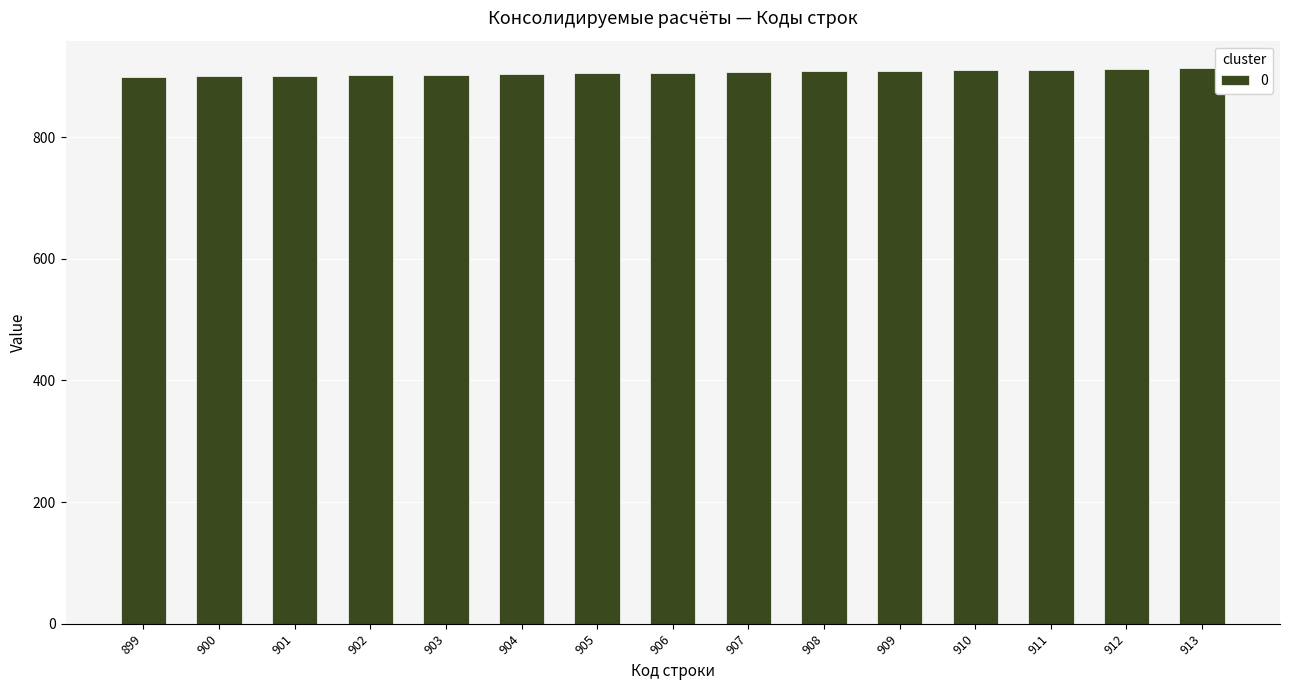

What is the difference between the maximum and minimum values?

14